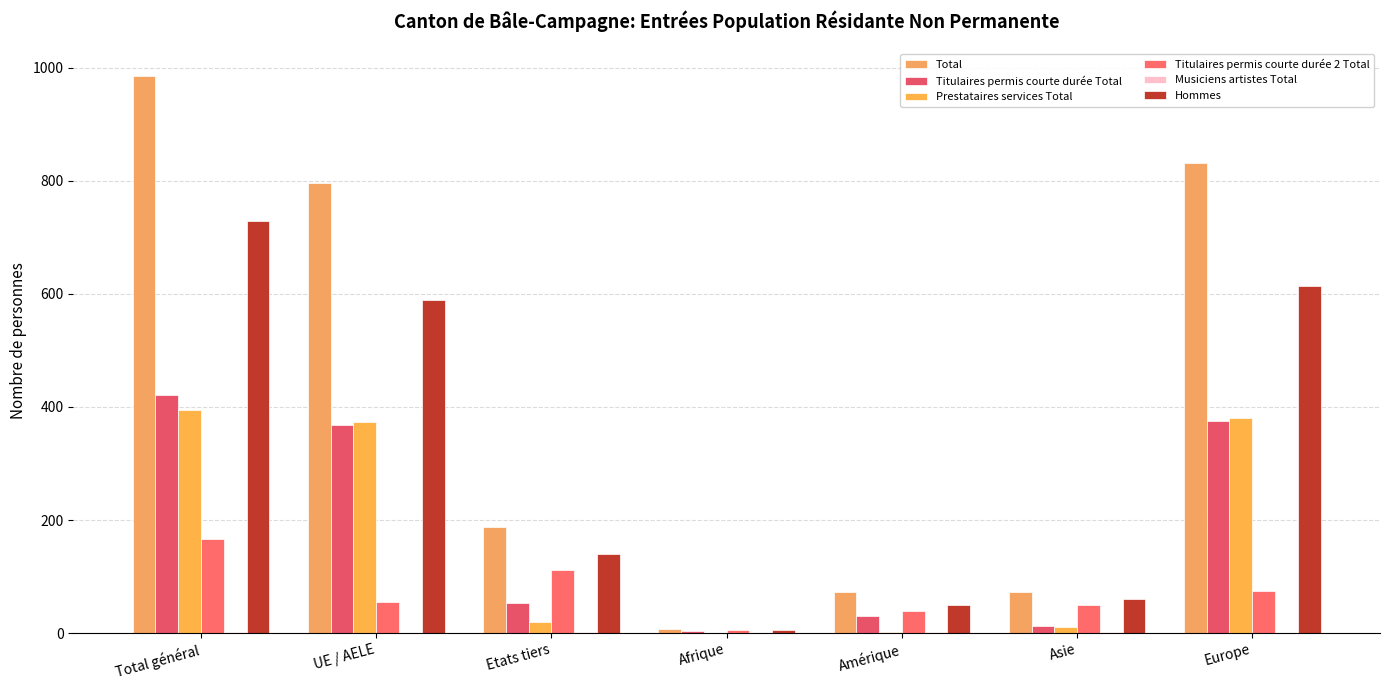

Is it true that Titulaires permis courte durée Total equals 3 at Afrique?

True